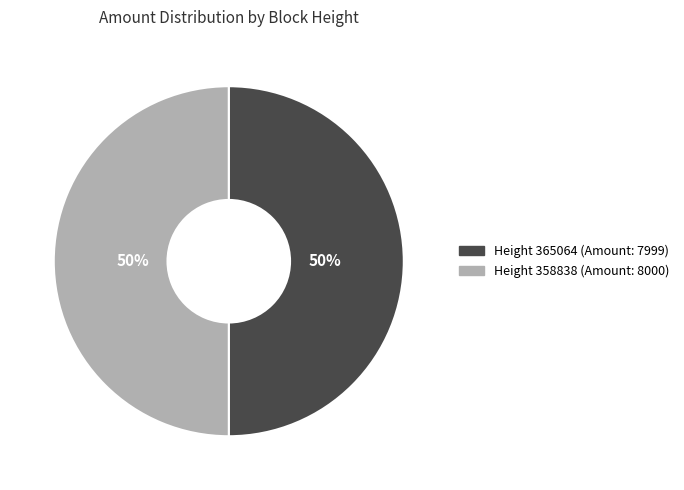

To the nearest percent, what is the average slice percentage?

50%